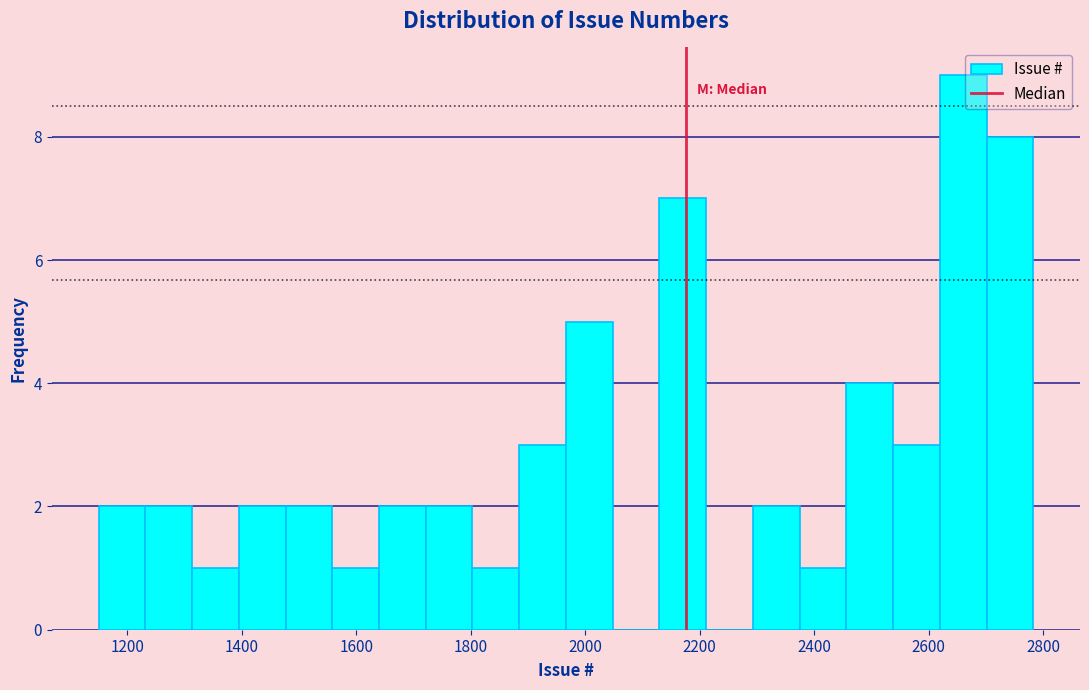

Reading left to right, list every bar in this chart as the range it spans on the x-axis followed by its height. Neither the bar edges nor the heights are printed on the chart, so give them approximately, as read against the axes.

1160 to 1240: 2
1240 to 1320: 2
1320 to 1400: 1
1400 to 1480: 2
1480 to 1560: 2
1560 to 1640: 1
1640 to 1720: 2
1720 to 1800: 2
1800 to 1880: 1
1880 to 1960: 3
1960 to 2040: 5
2040 to 2120: 0
2120 to 2220: 7
2220 to 2300: 0
2300 to 2380: 2
2380 to 2460: 1
2460 to 2540: 4
2540 to 2620: 3
2620 to 2700: 9
2700 to 2780: 8